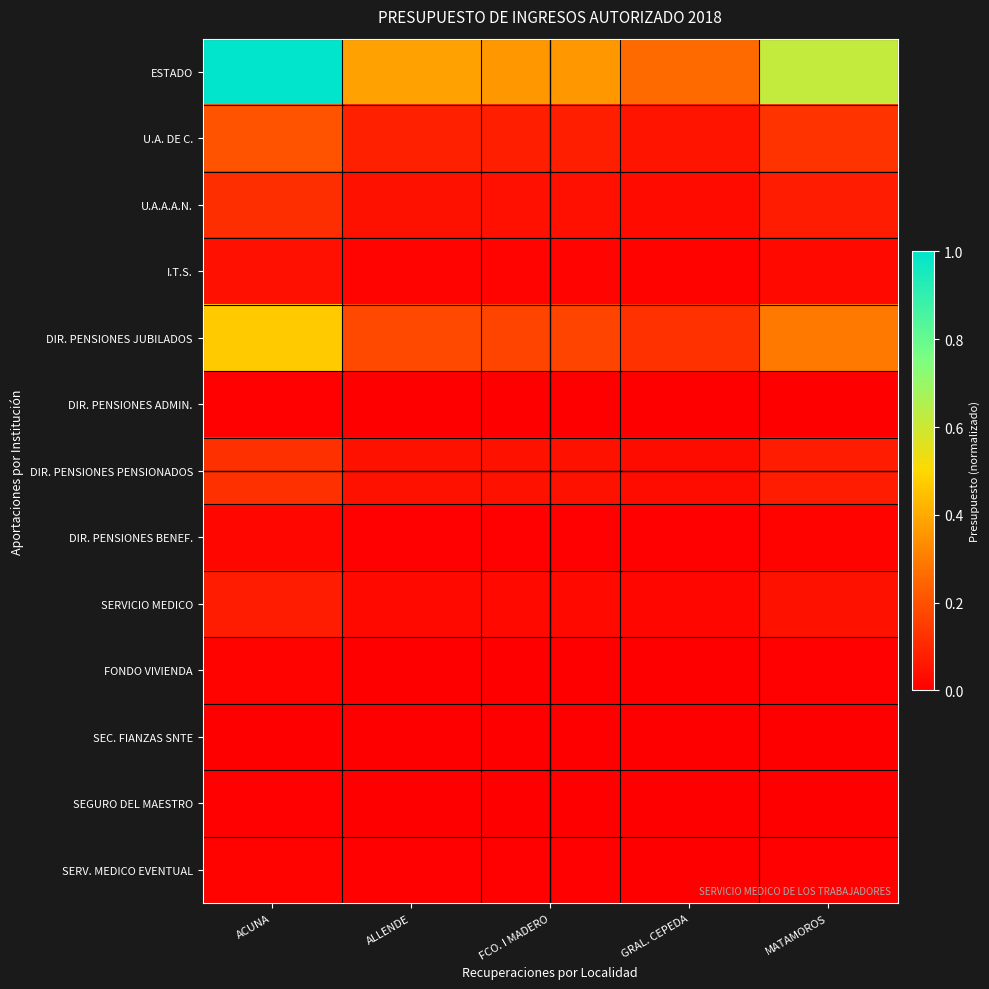

Count the number of categories in the chart.

5